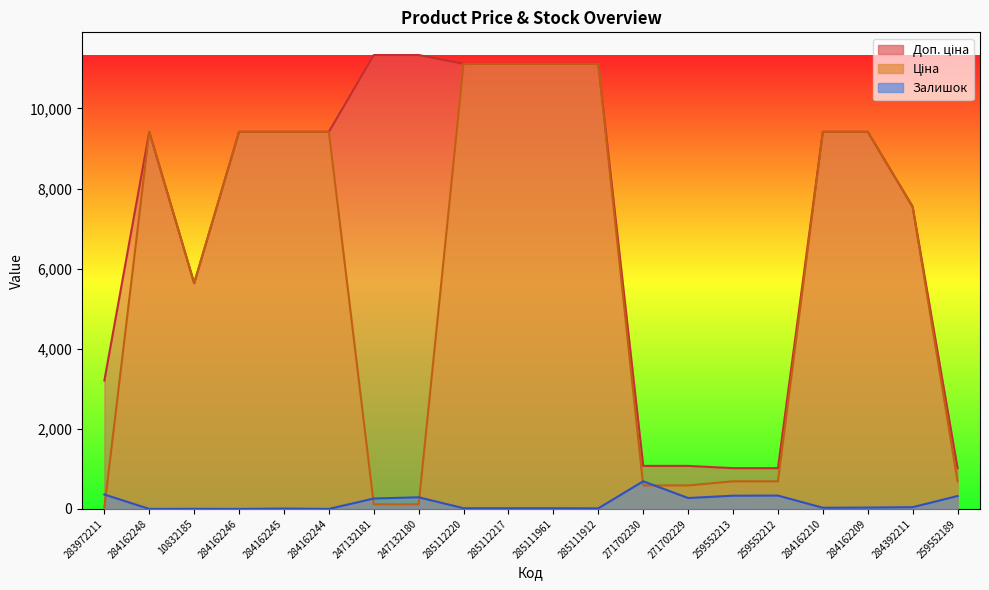

Which label corresponds to the largest value in the chart?

247132181